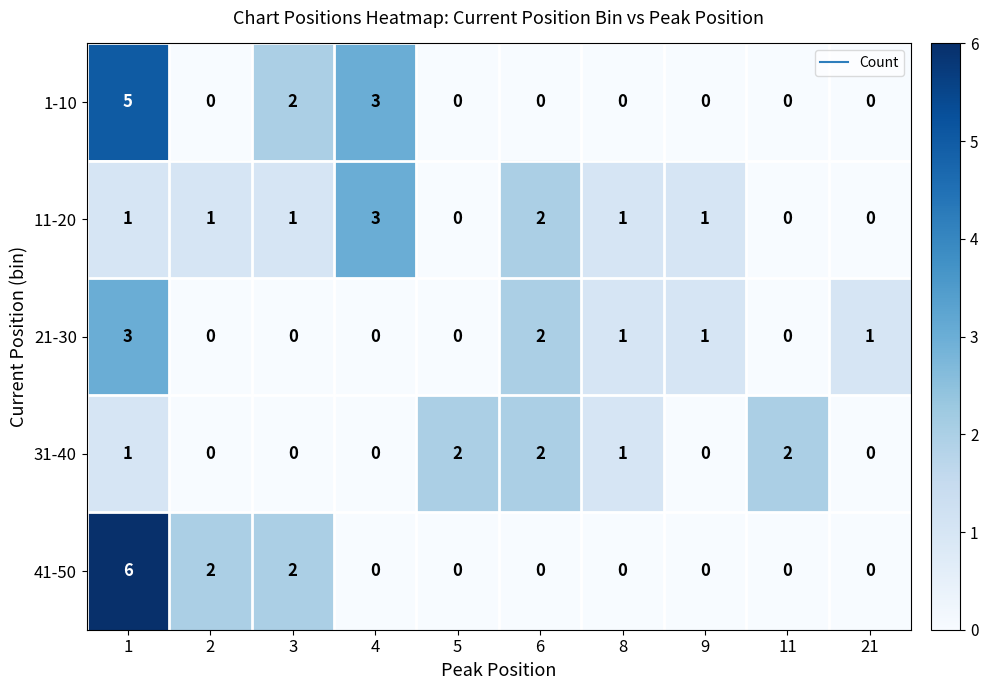

What is the difference between the maximum and minimum values in the 11-20 series?

3